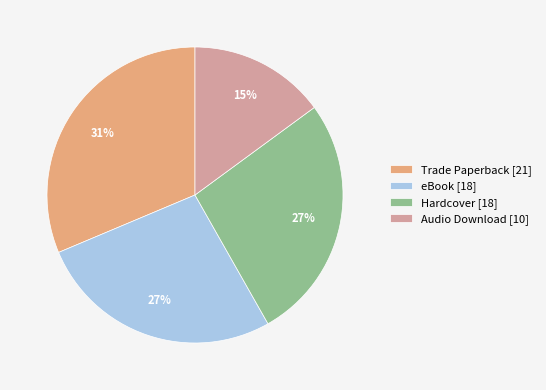

Is there any slice that represents more than half of the pie?

No